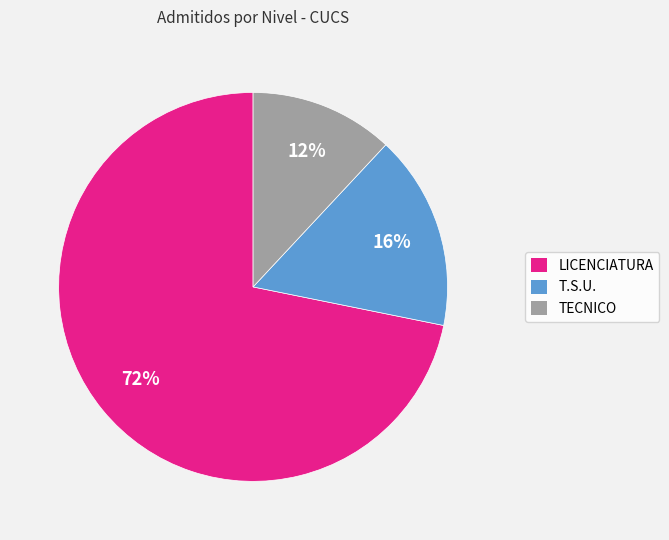

The LICENCIATURA slice represents 61% of the pie. True or false?

False